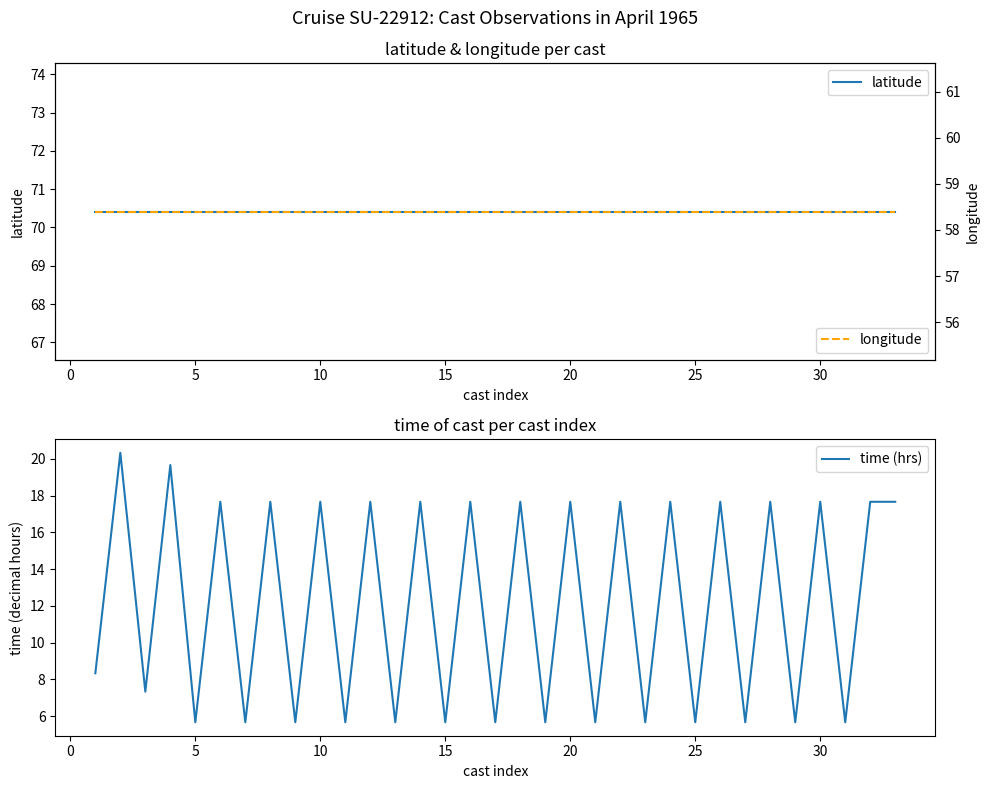

How many lines are shown in the chart?

3